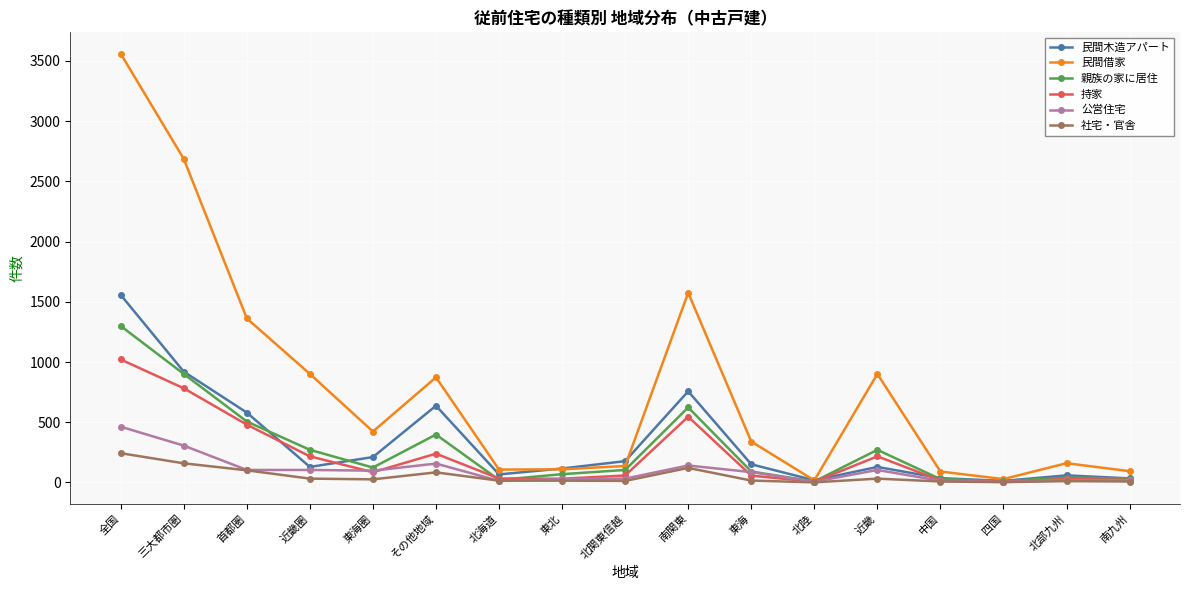

Does the chart display data point markers on the line(s)?

Yes